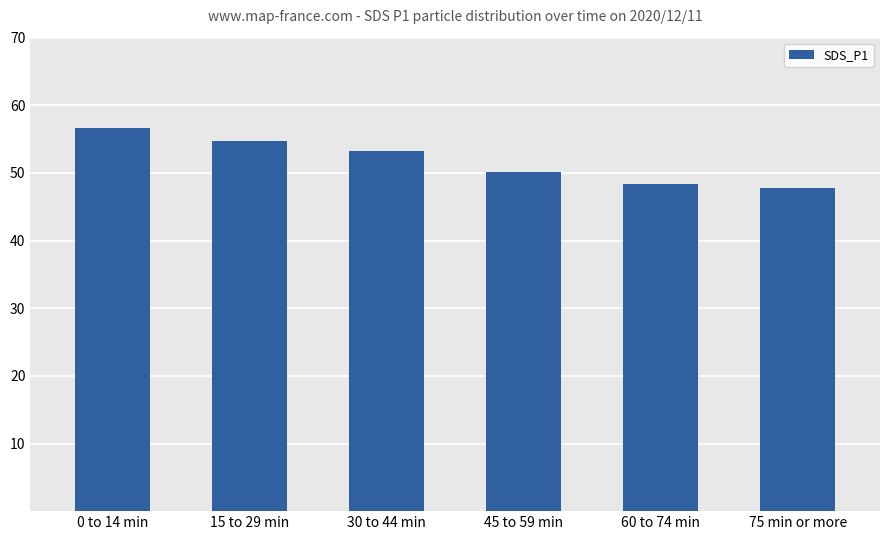

What is the change in value from 0 to 14 min to 75 min or more?

-8.8